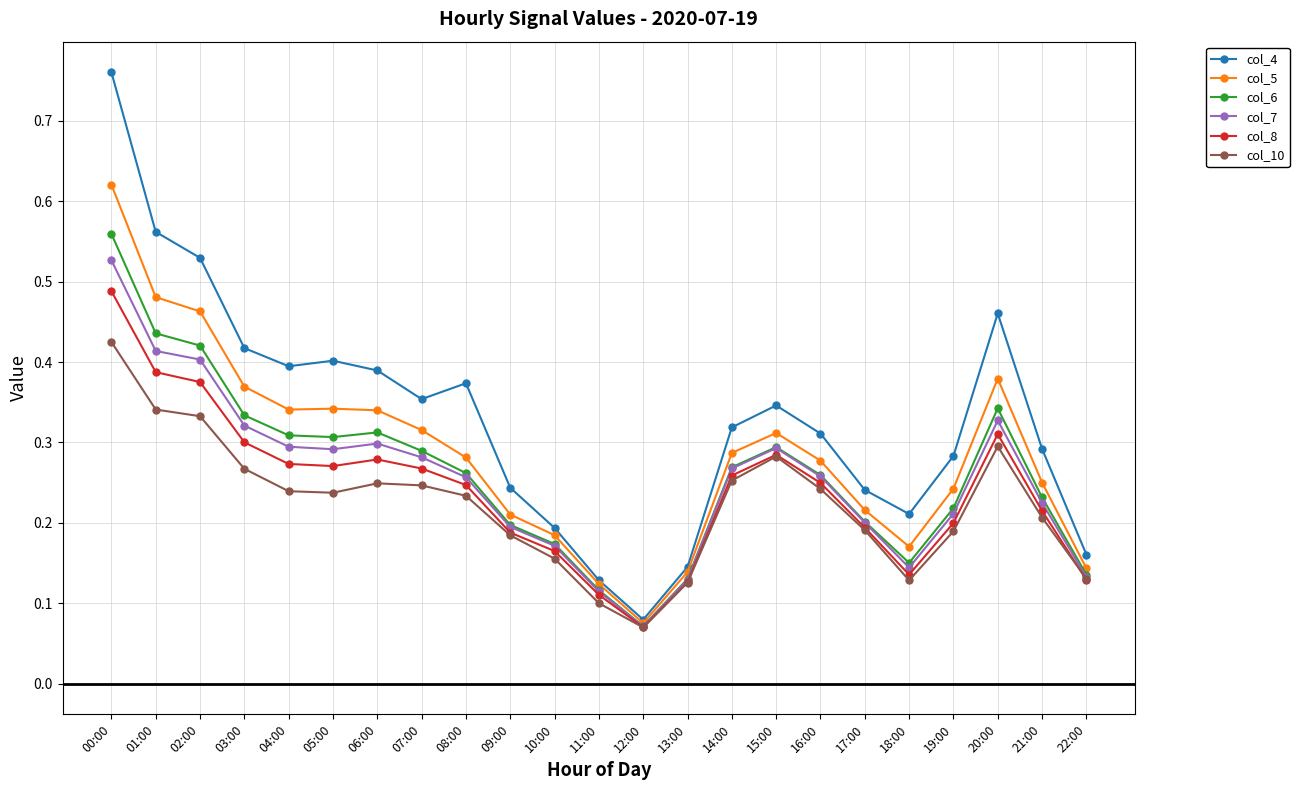

Does the chart display data point markers on the line(s)?

Yes